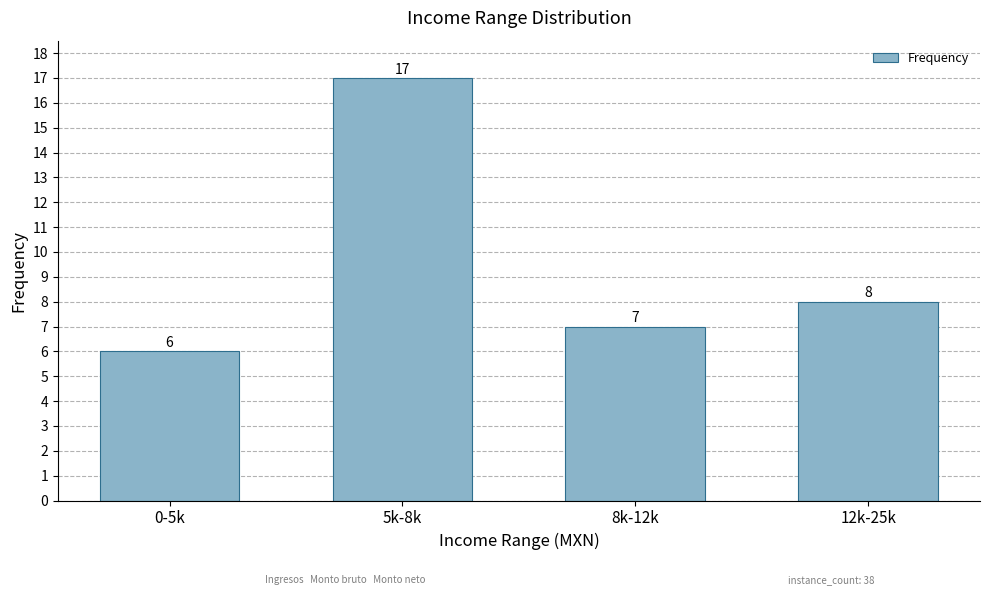

At which label is the value closest to 11?

12k-25k